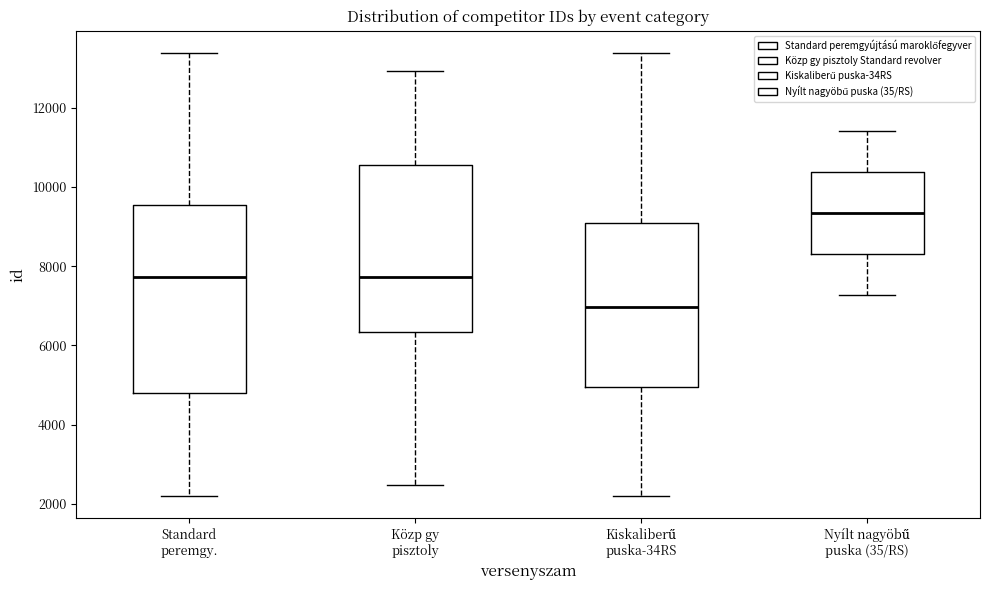

Comparing the boxes themselves (not the whiskers), which one is the tallest?

Standard peremgy.